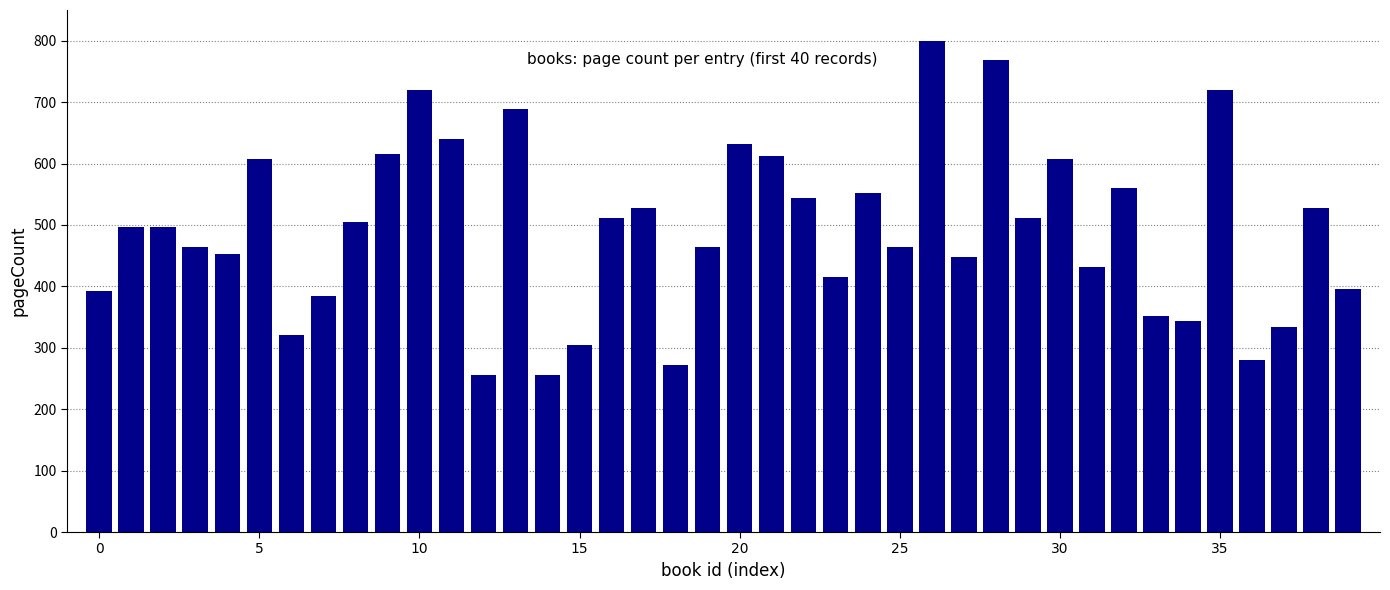

What is the sum of all values?

19674